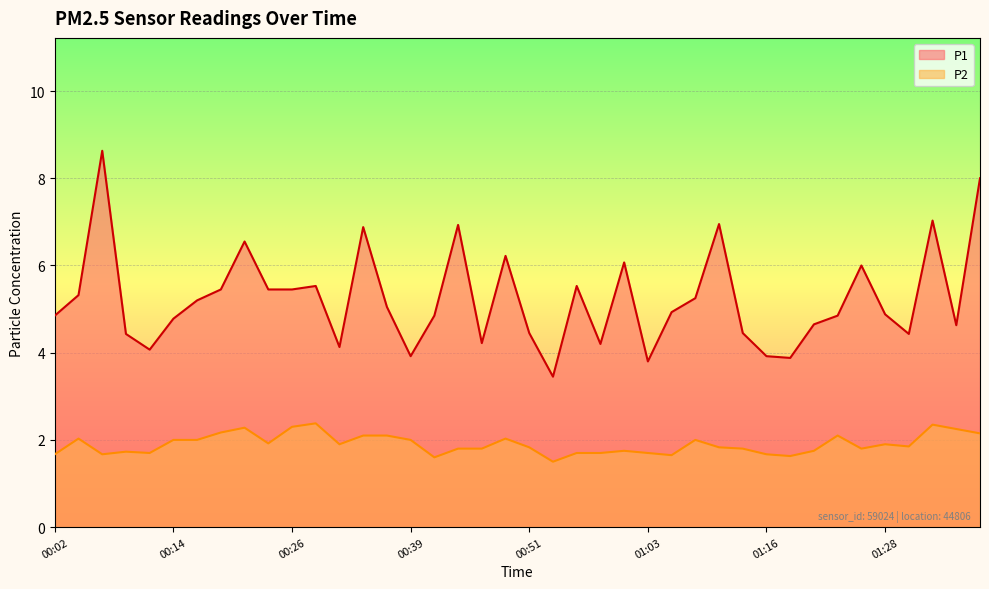

At which category does P2 reach its first local peak?

00:04